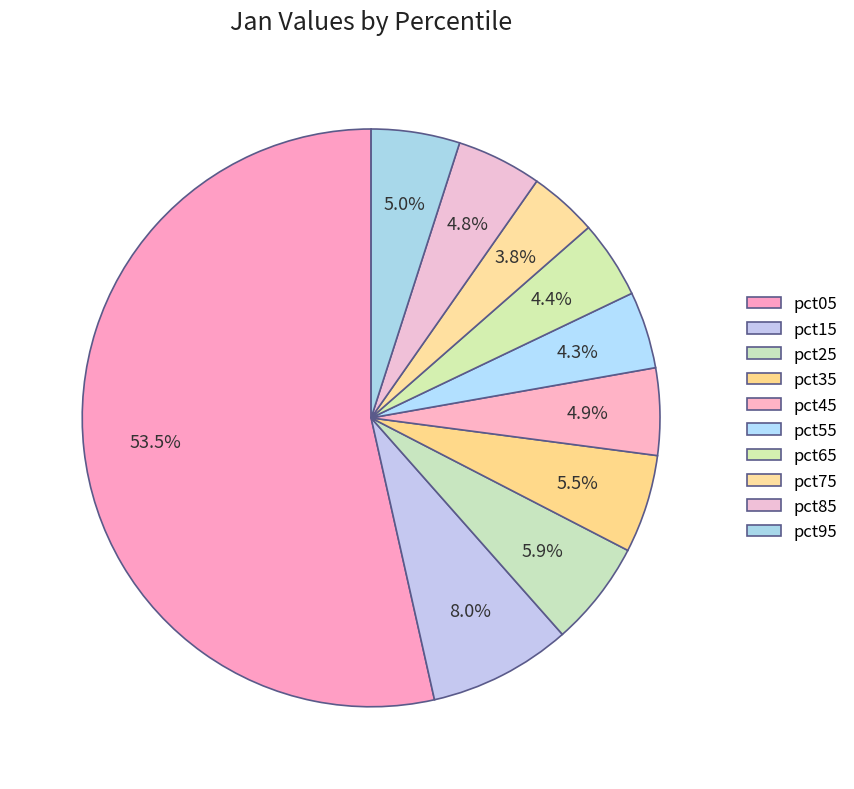

Which slice is the smallest?

pct75